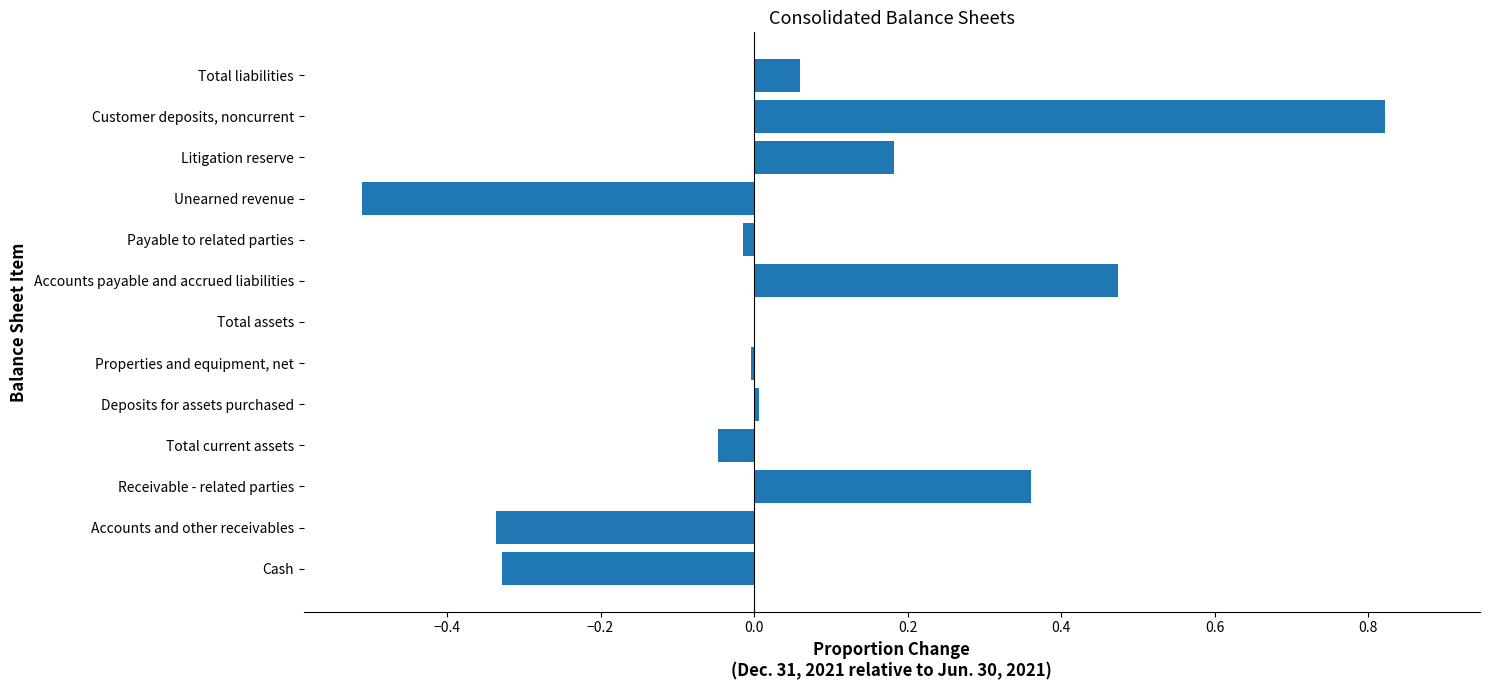

True or false: the data shows -0.0 at Payable to related parties.

True